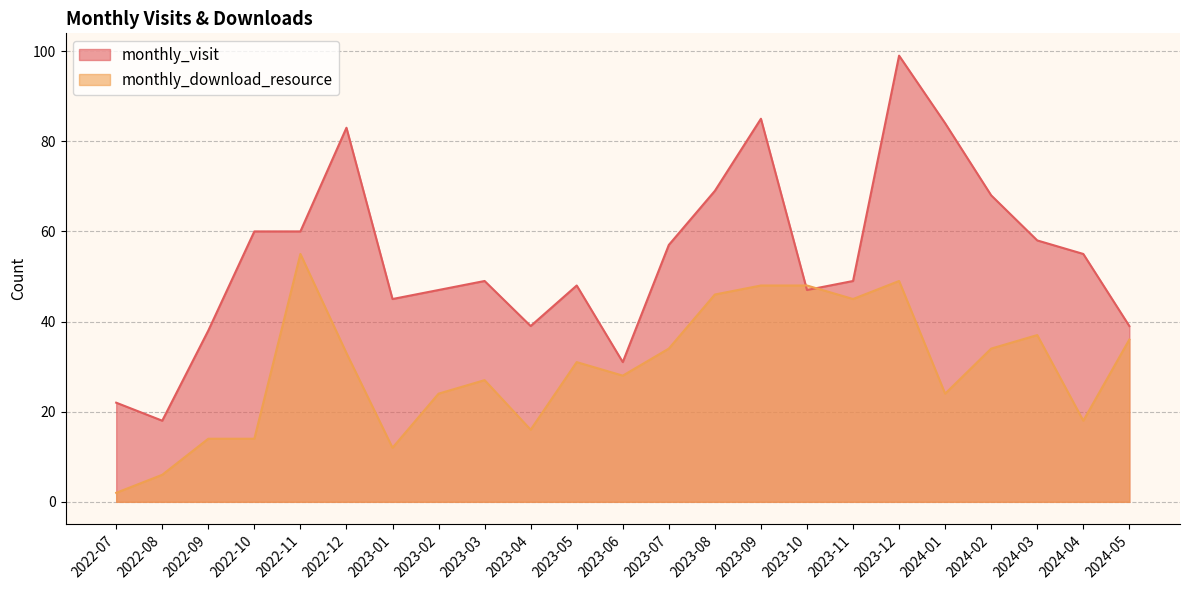

What is the minimum value shown in the chart?

2